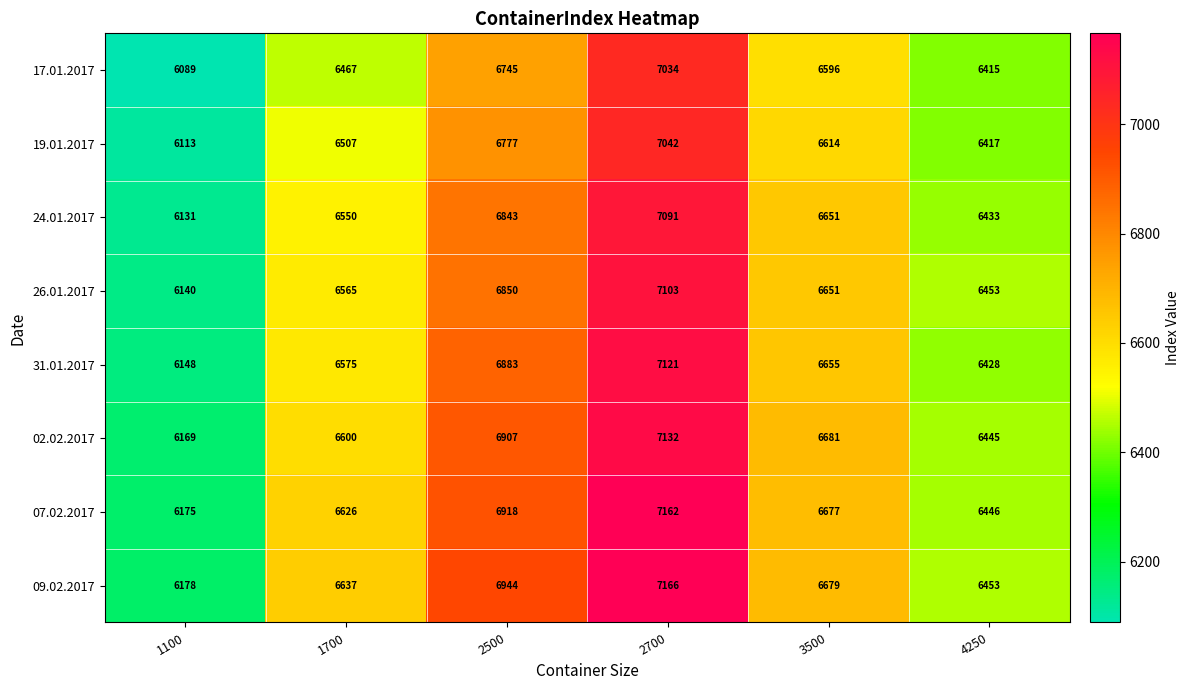

True or false: 26.01.2017 has a value of 2203 at 1100.

False